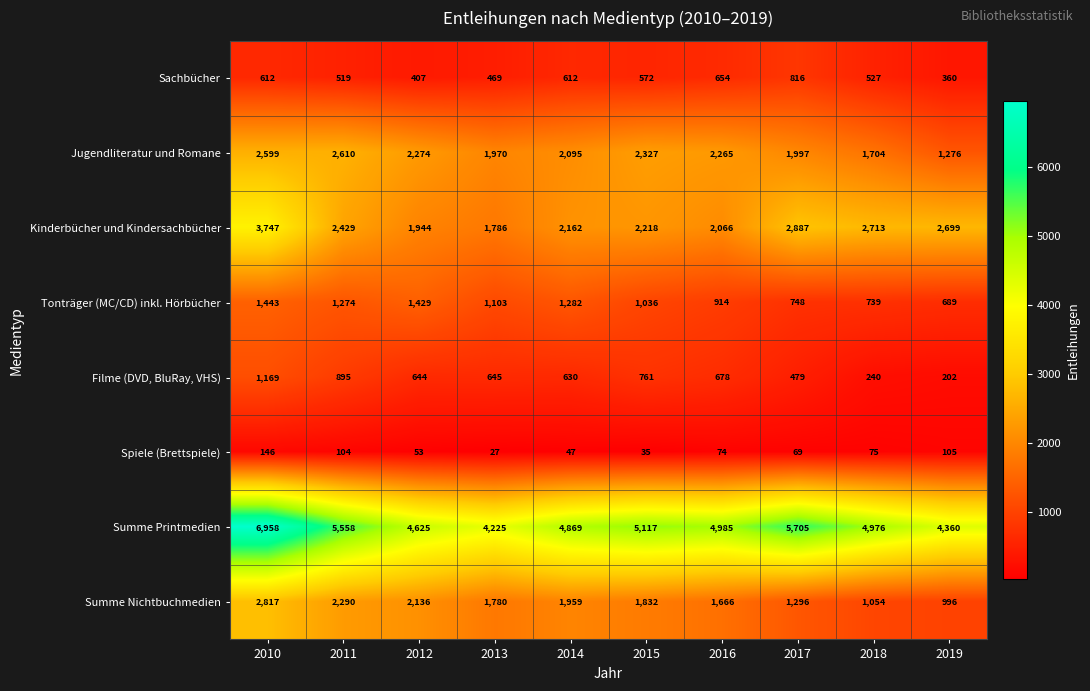

Which series has the largest total across all categories?

Summe Printmedien